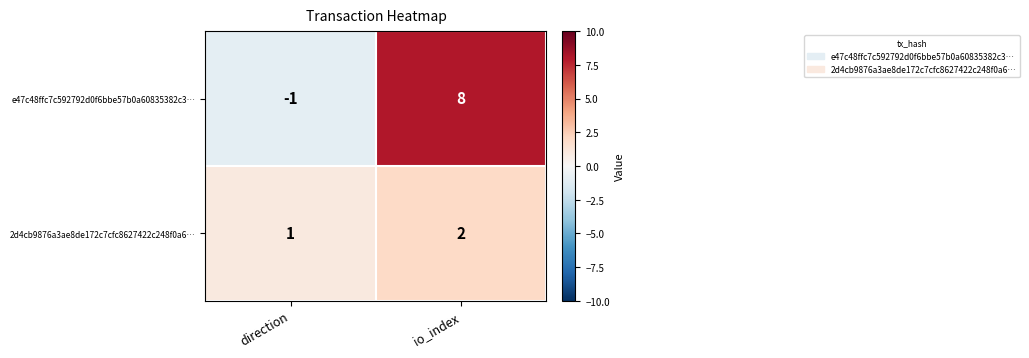

Rank the series at direction from lowest to highest value.

e47c48ffc7c592792d0f6bbe57b0a60835382c3…, 2d4cb9876a3ae8de172c7cfc8627422c248f0a6…